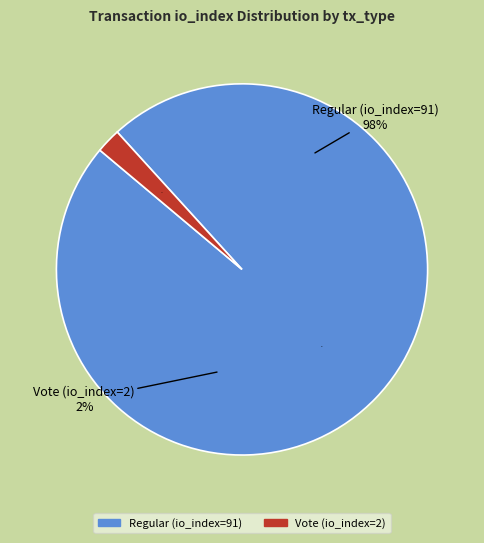

Is there a majority slice in this chart?

Yes